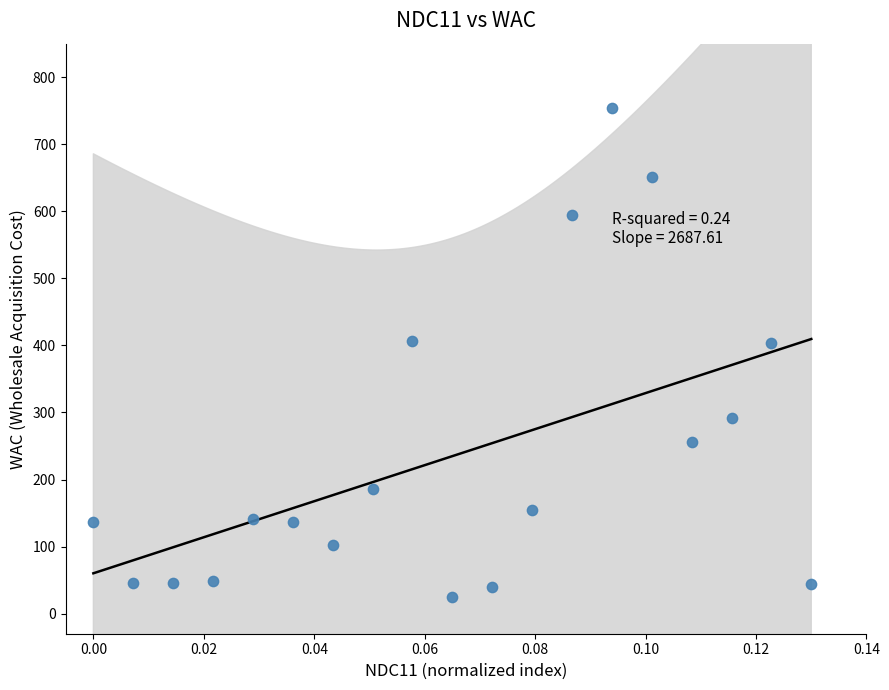

What is the range of Y values (max minus min)?

728.7